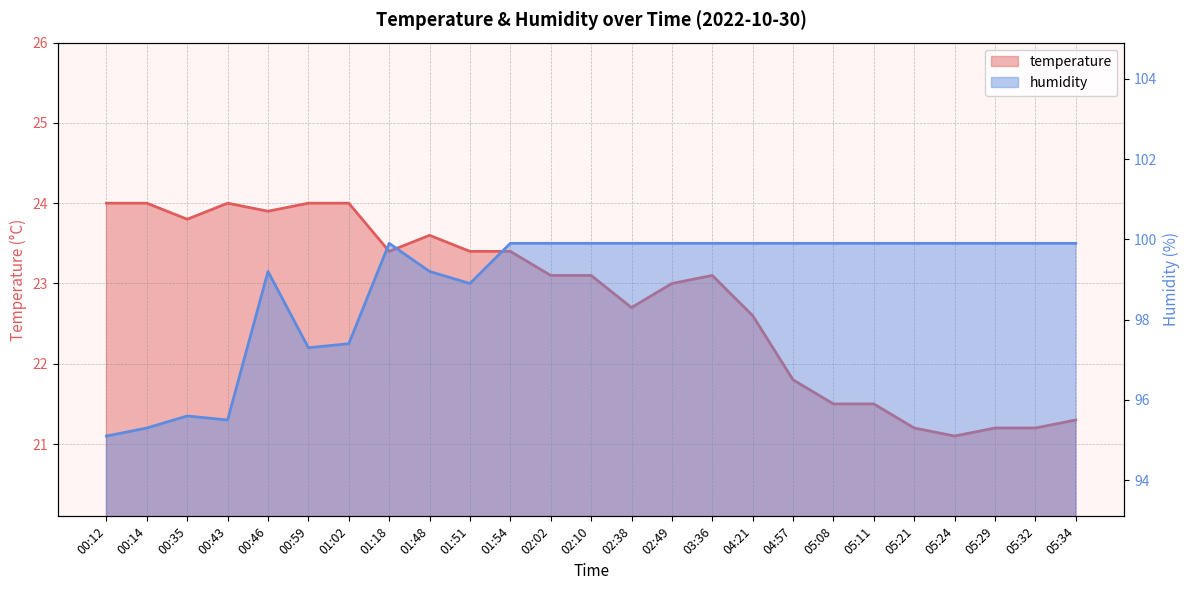

What position from the left is 02:49?

15